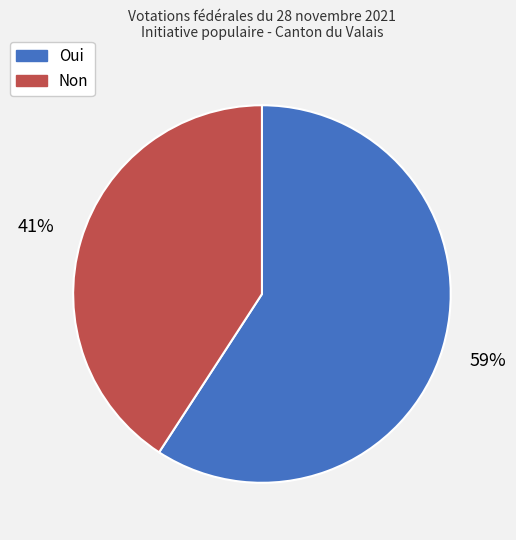

Is there a majority slice in this chart?

Yes